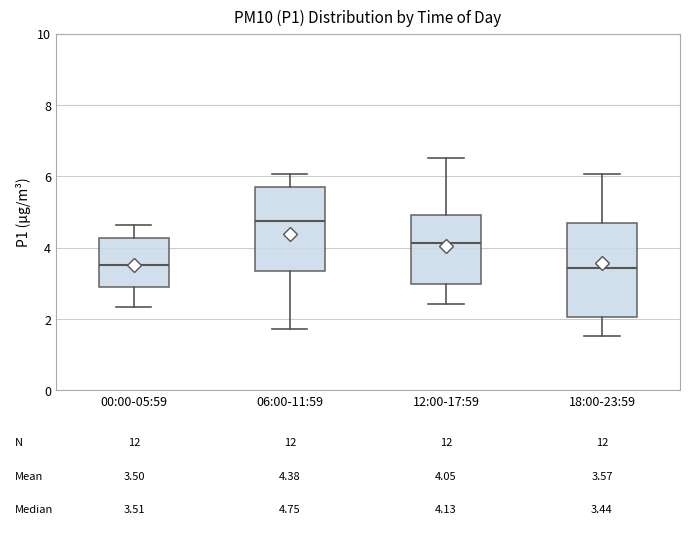

Which box has the highest median line?

06:00-11:59